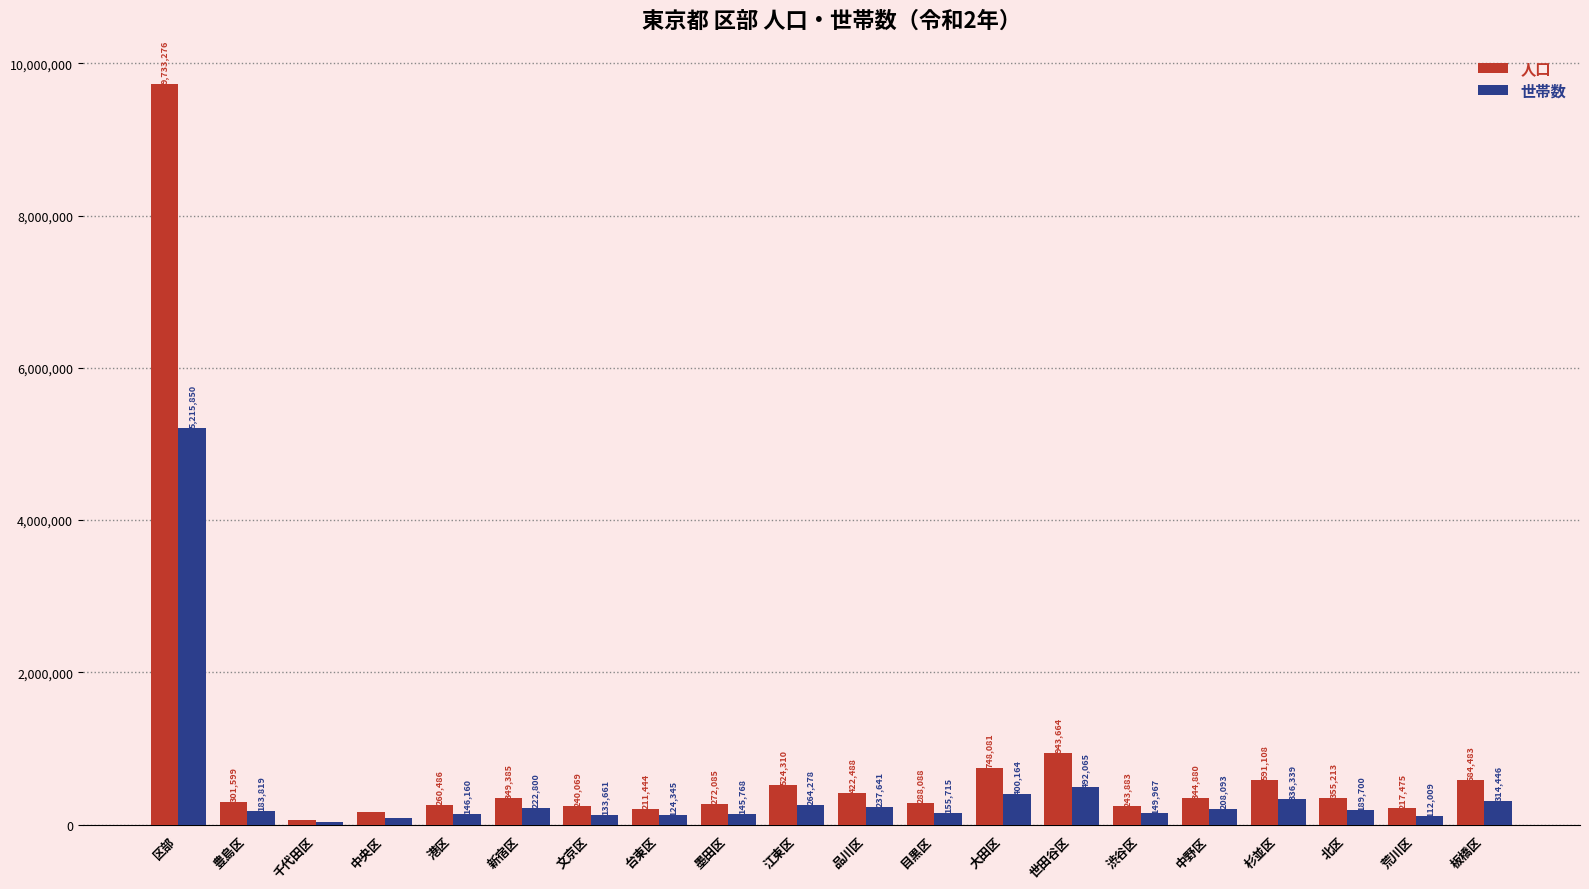

What is the value of the 人口 bar at the 3rd from the left?

66680